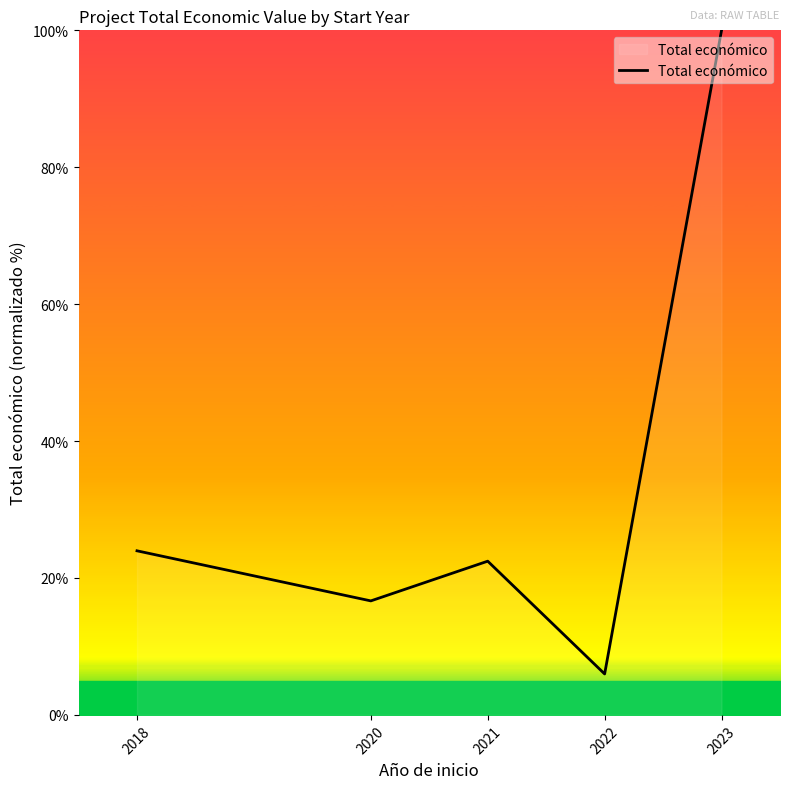

What is the difference between the maximum and minimum values?

94.0